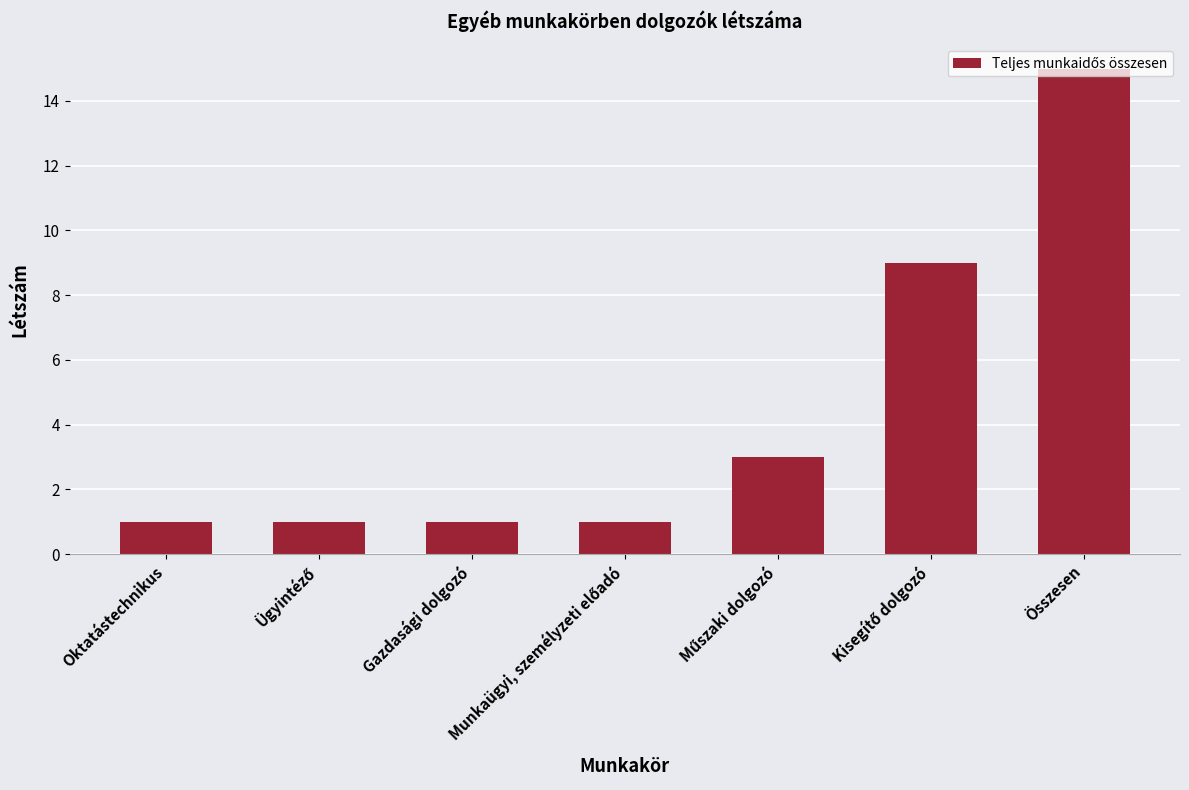

How many data points does each series have?

7